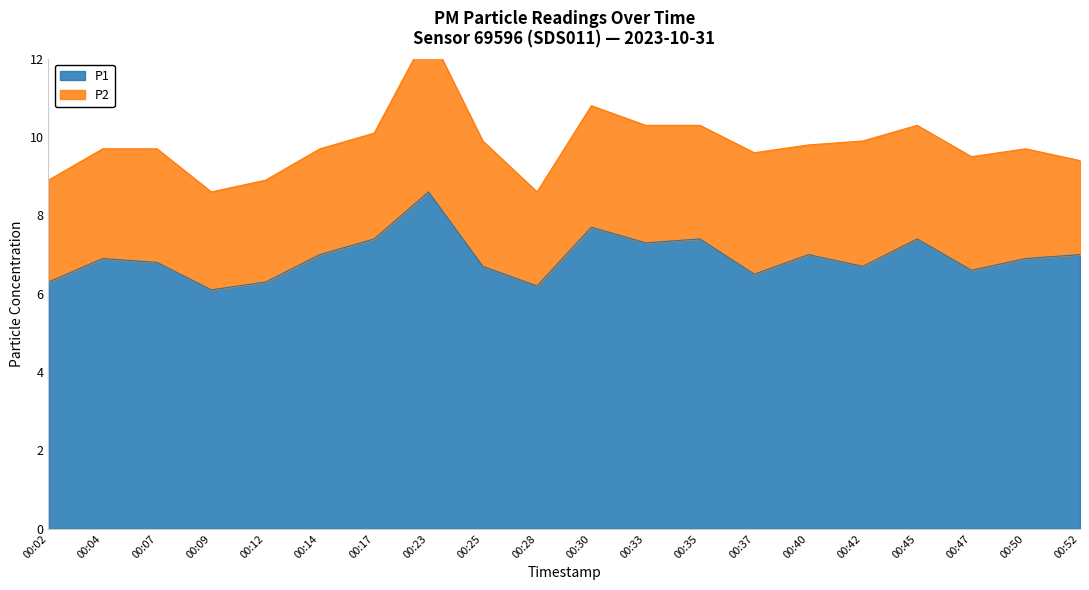

Count the number of categories in the chart.

20